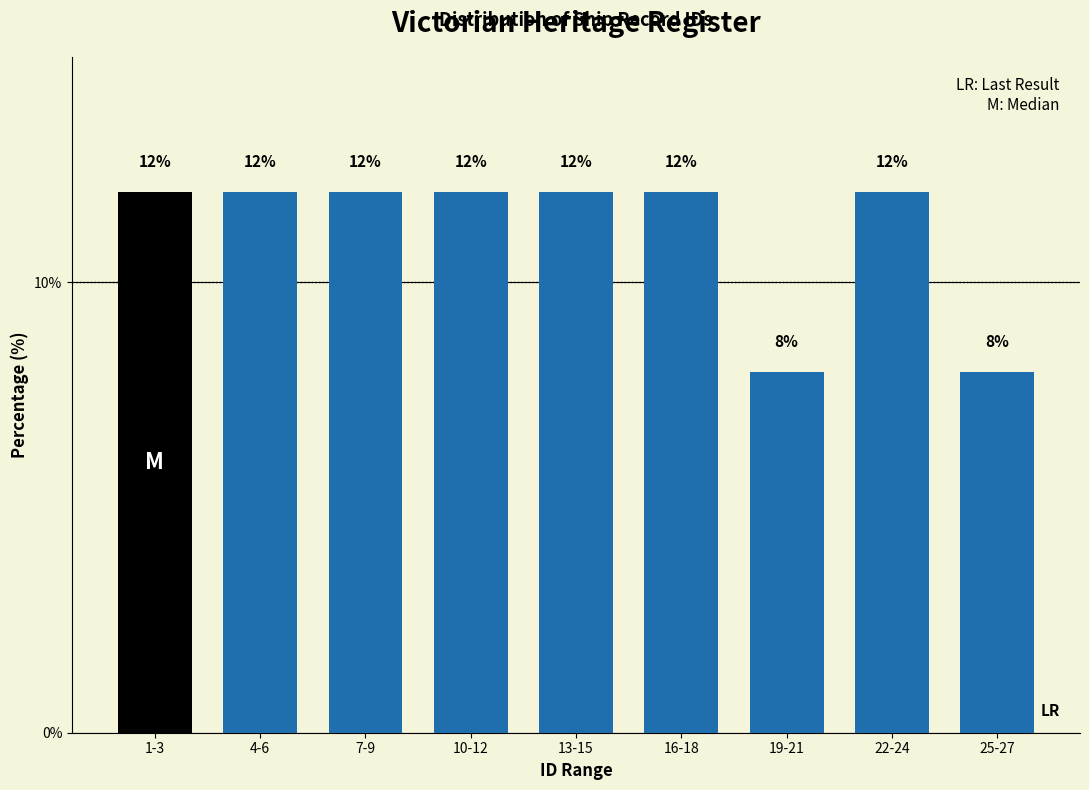

Reading right to left, what are all the values shown in this chart?

8	12	8	12	12	12	12	12	12